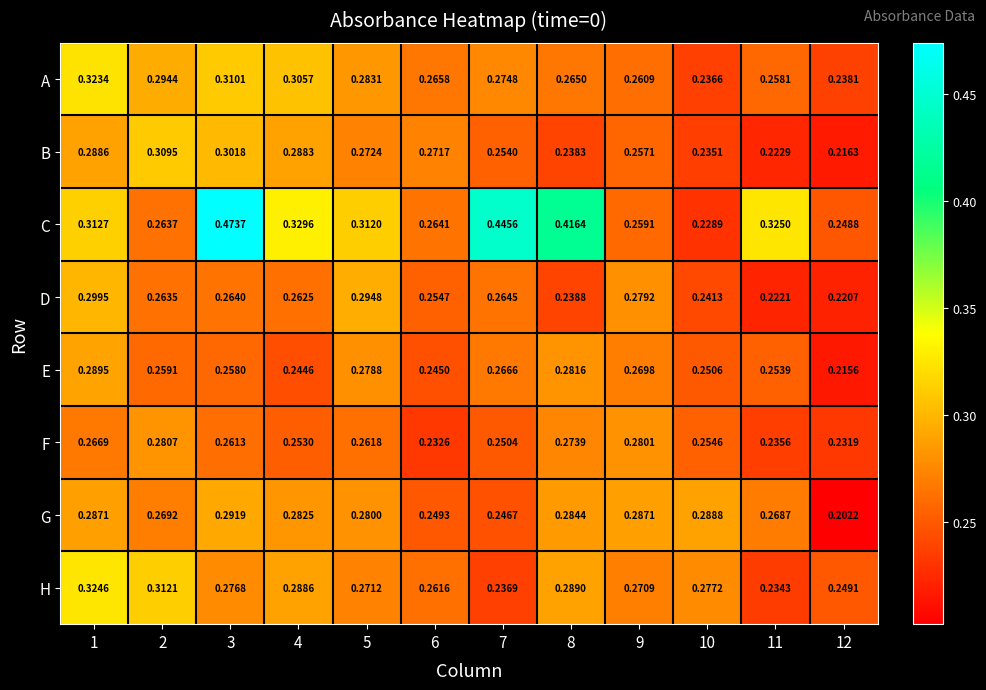

Between 1 and 2, which series saw the biggest shift?

C